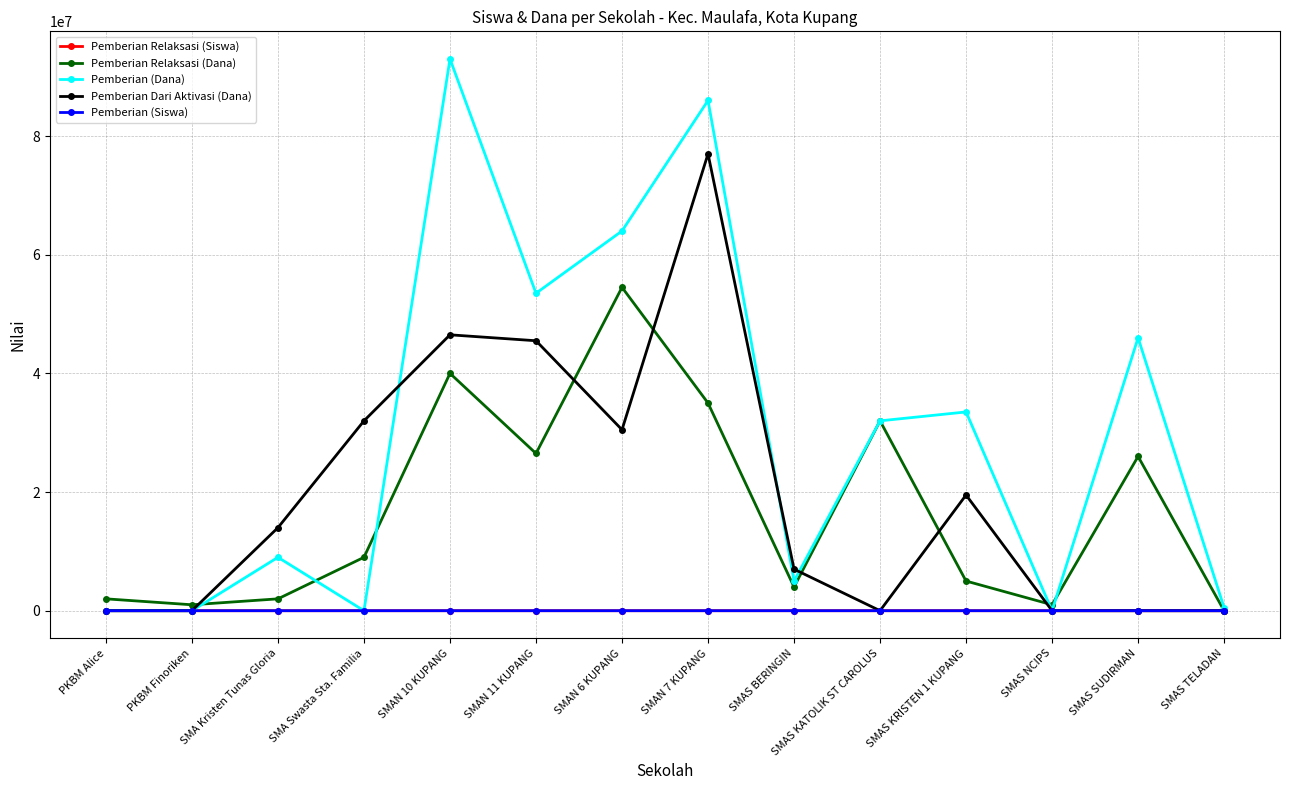

Which series has the largest total across all categories?

Pemberian (Dana)